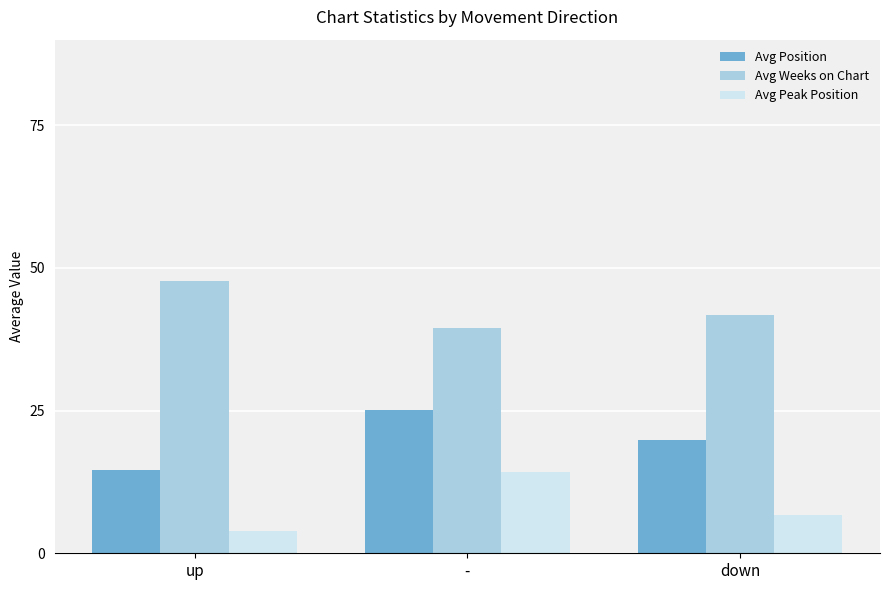

What is the difference between the highest and lowest values at down?

35.0